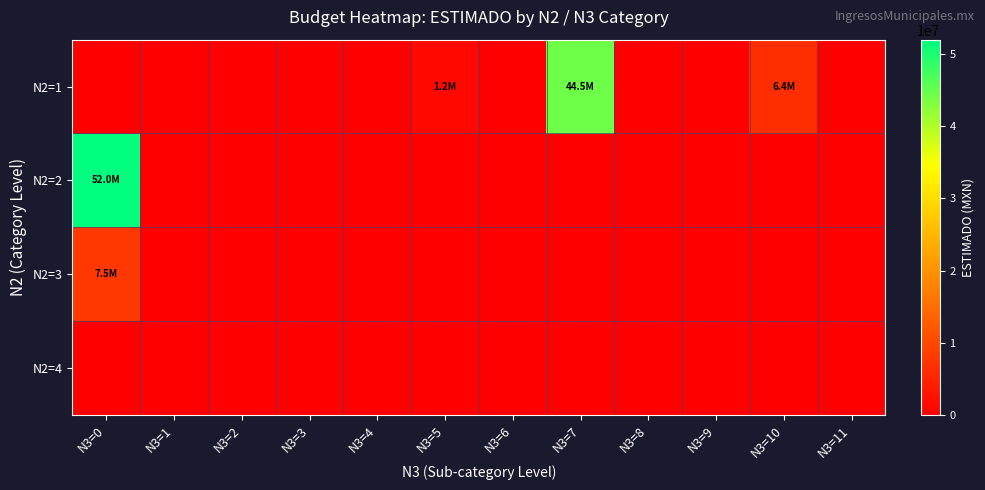

Reading left to right, transcribe all the data shown in this chart.

N2=1: N3=0=0.0	N3=1=0.0	N3=2=0.0	N3=3=0.0	N3=4=0.0	N3=5=1193520.0	N3=6=0.0	N3=7=44453594.0	N3=8=0.0	N3=9=0.0	N3=10=6400000.0	N3=11=0.0
N2=2: N3=0=52047114.0	N3=1=0.0	N3=2=0.0	N3=3=0.0	N3=4=0.0	N3=5=0.0	N3=6=0.0	N3=7=0.0	N3=8=0.0	N3=9=0.0	N3=10=0.0	N3=11=0.0
N2=3: N3=0=7524580.7	N3=1=0.0	N3=2=0.0	N3=3=0.0	N3=4=0.0	N3=5=0.0	N3=6=0.0	N3=7=0.0	N3=8=0.0	N3=9=0.0	N3=10=0.0	N3=11=0.0
N2=4: N3=0=0.0	N3=1=0.0	N3=2=0.0	N3=3=0.0	N3=4=0.0	N3=5=0.0	N3=6=0.0	N3=7=0.0	N3=8=0.0	N3=9=0.0	N3=10=0.0	N3=11=0.0